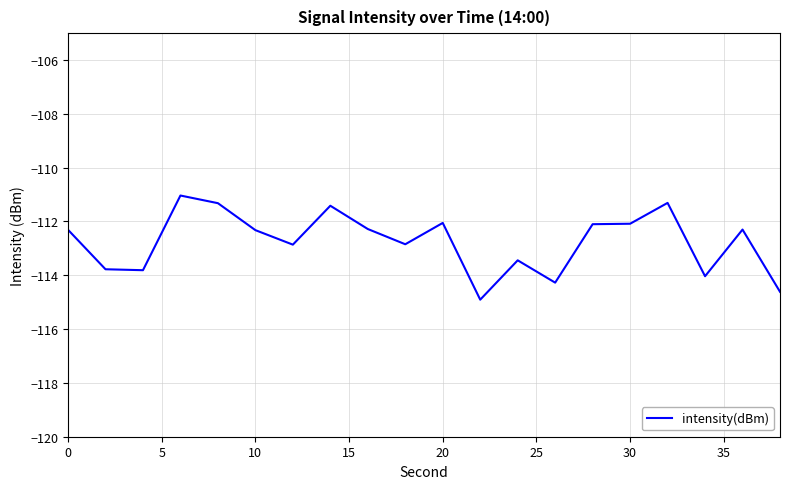

What is the greatest value displayed?

-111.0